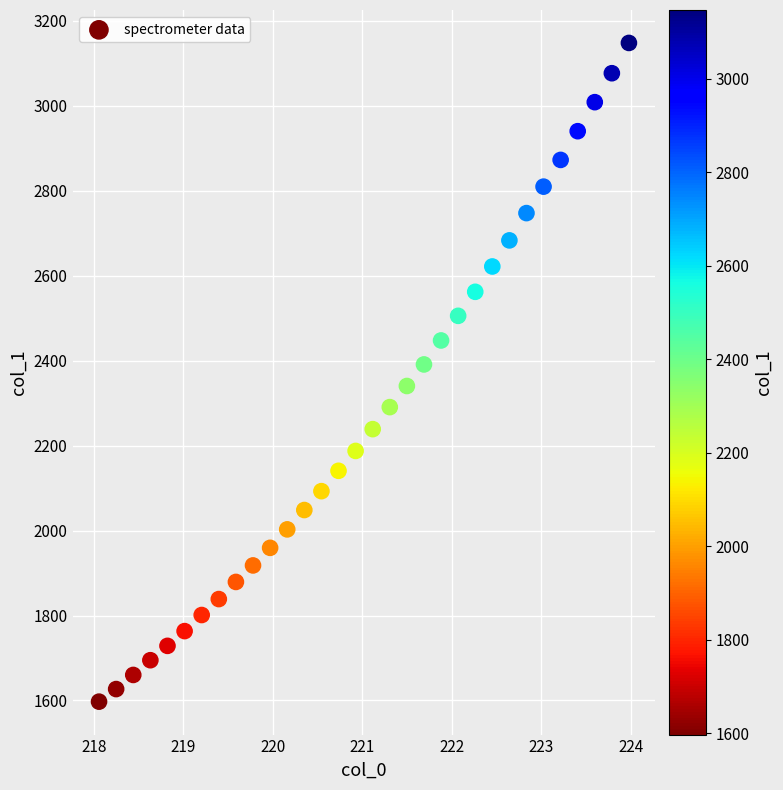

What is the range of Y values (max minus min)?

1550.2